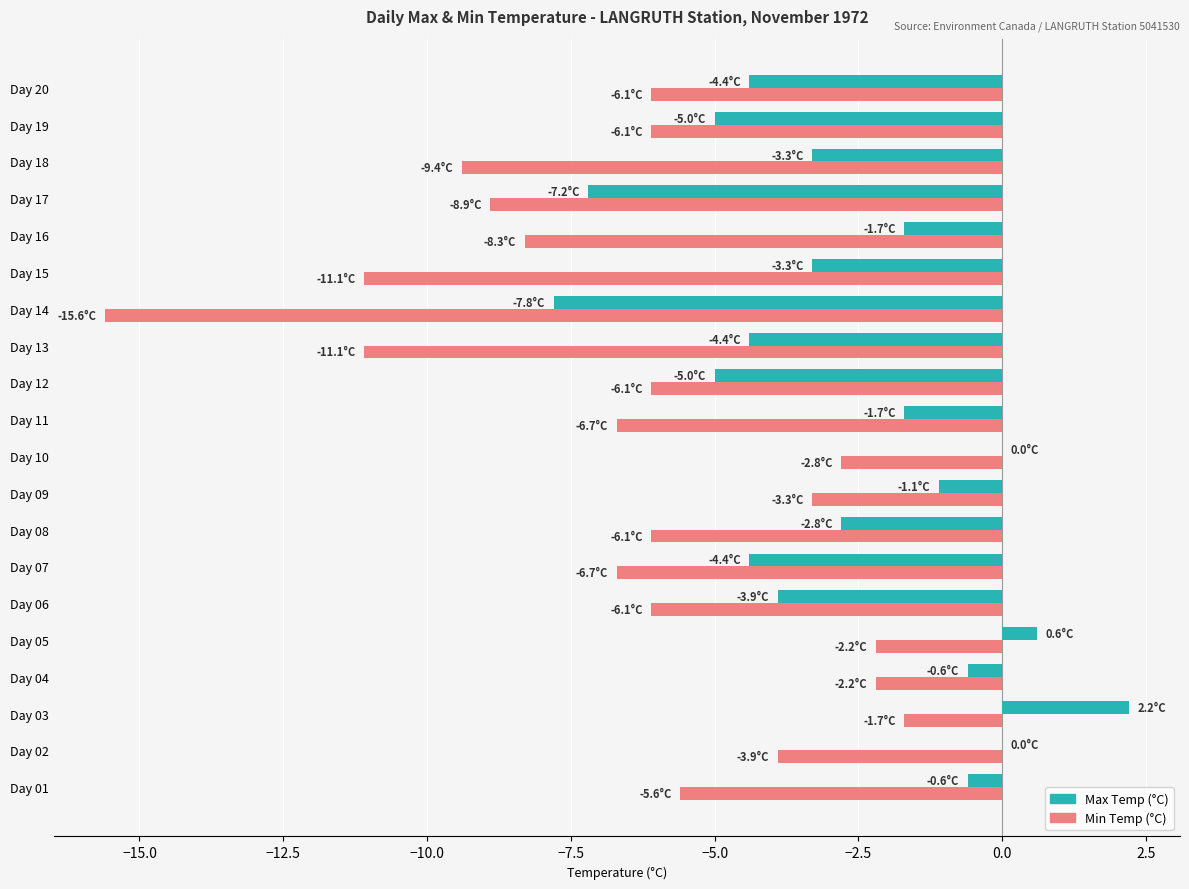

The value of Min Temp (°C) at Day 09 is -1.2. True or false?

False